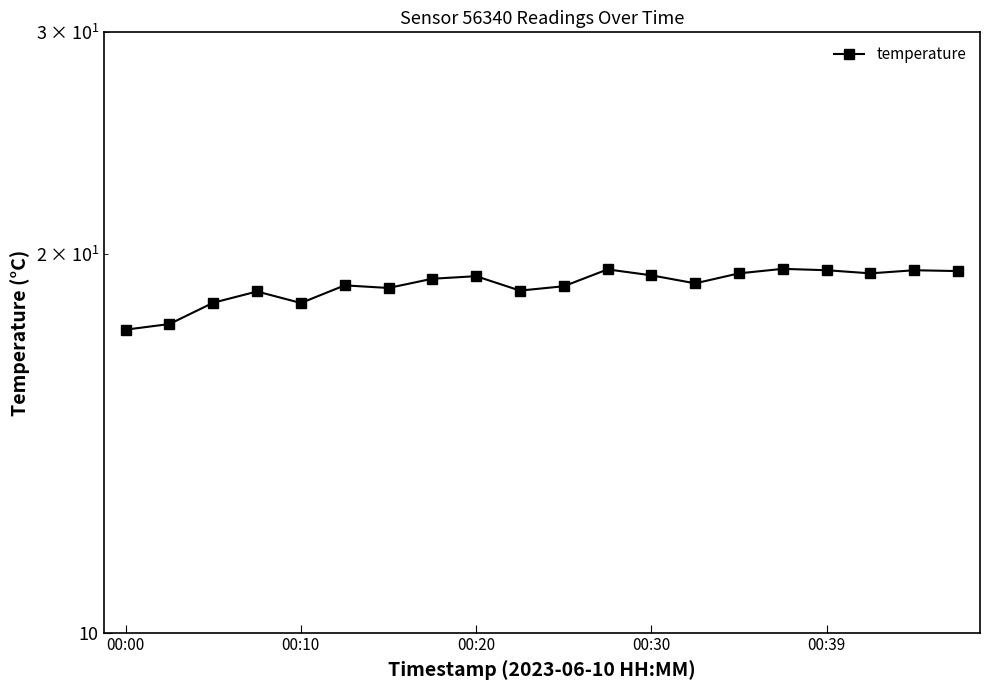

Reading left to right, what are all the values shown in this chart?

17.4	17.6	18.3	18.7	18.3	18.9	18.8	19.1	19.2	18.7	18.9	19.4	19.2	18.9	19.3	19.5	19.4	19.3	19.4	19.4